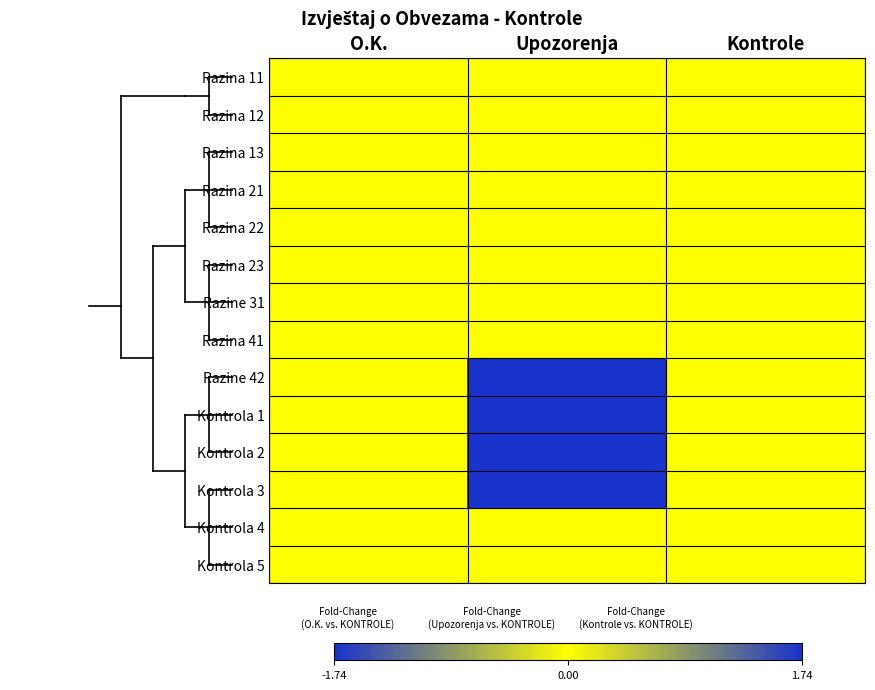

Reading left to right, what are all the values shown in this chart?

Razina 11: O.K.=0.0	Upozorenja=0.0	Kontrole=0.0
Razina 12: O.K.=0.0	Upozorenja=0.0	Kontrole=0.0
Razina 13: O.K.=0.0	Upozorenja=0.0	Kontrole=0.0
Razina 21: O.K.=0.0	Upozorenja=0.0	Kontrole=0.0
Razina 22: O.K.=0.0	Upozorenja=0.0	Kontrole=0.0
Razina 23: O.K.=0.0	Upozorenja=0.0	Kontrole=0.0
Razine 31: O.K.=0.0	Upozorenja=0.0	Kontrole=0.0
Razina 41: O.K.=0.0	Upozorenja=0.0	Kontrole=0.0
Razine 42: O.K.=0.0	Upozorenja=1.7	Kontrole=0.0
Kontrola 1: O.K.=0.0	Upozorenja=1.7	Kontrole=0.0
Kontrola 2: O.K.=0.0	Upozorenja=1.7	Kontrole=0.0
Kontrola 3: O.K.=0.0	Upozorenja=1.7	Kontrole=0.0
Kontrola 4: O.K.=0.0	Upozorenja=0.0	Kontrole=0.0
Kontrola 5: O.K.=0.0	Upozorenja=0.0	Kontrole=0.0